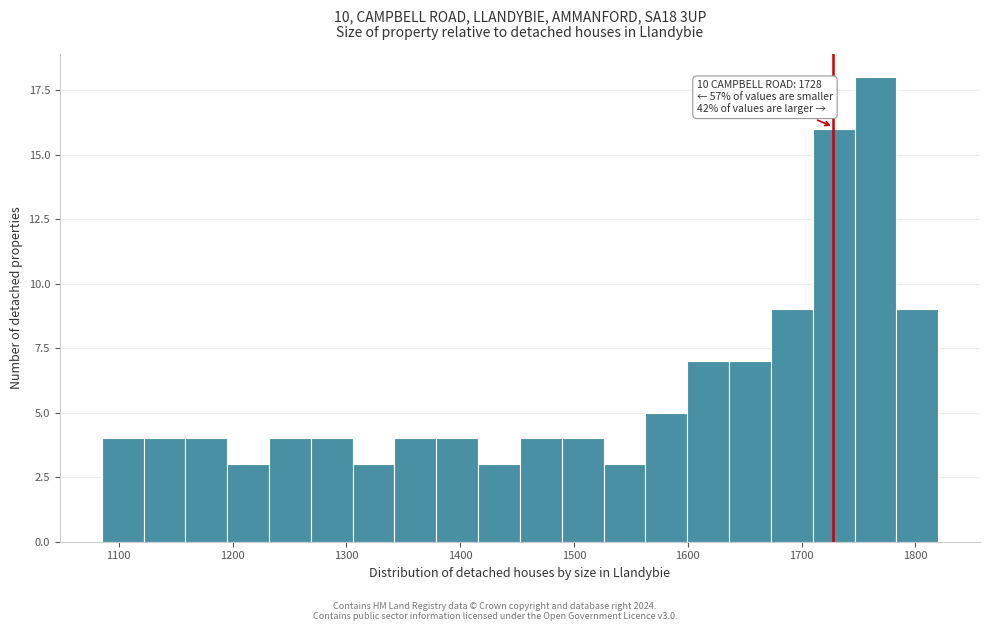

Around what value on the x-axis is the tallest bar? Give the approximate position of its centre, as read against the axis.

1760